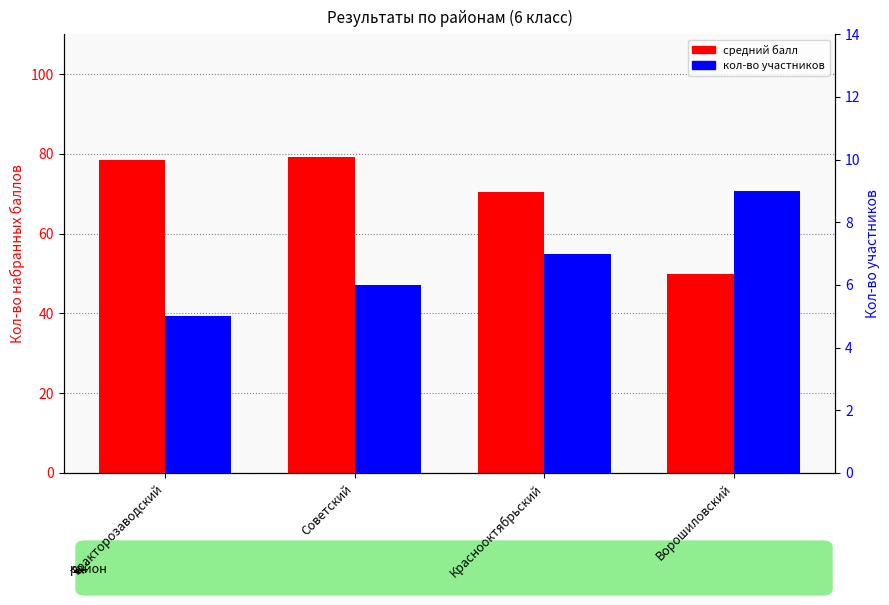

Where does the Кол-во участников series first go above 7?

Ворошиловский